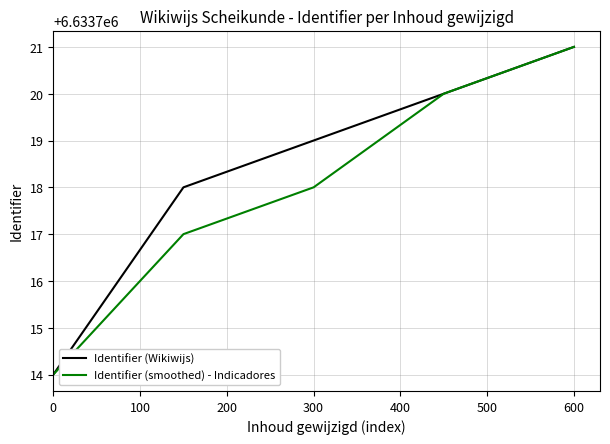

Rank the series by their average value, from lowest to highest.

Identifier (smoothed) - Indicadores, Identifier (Wikiwijs)